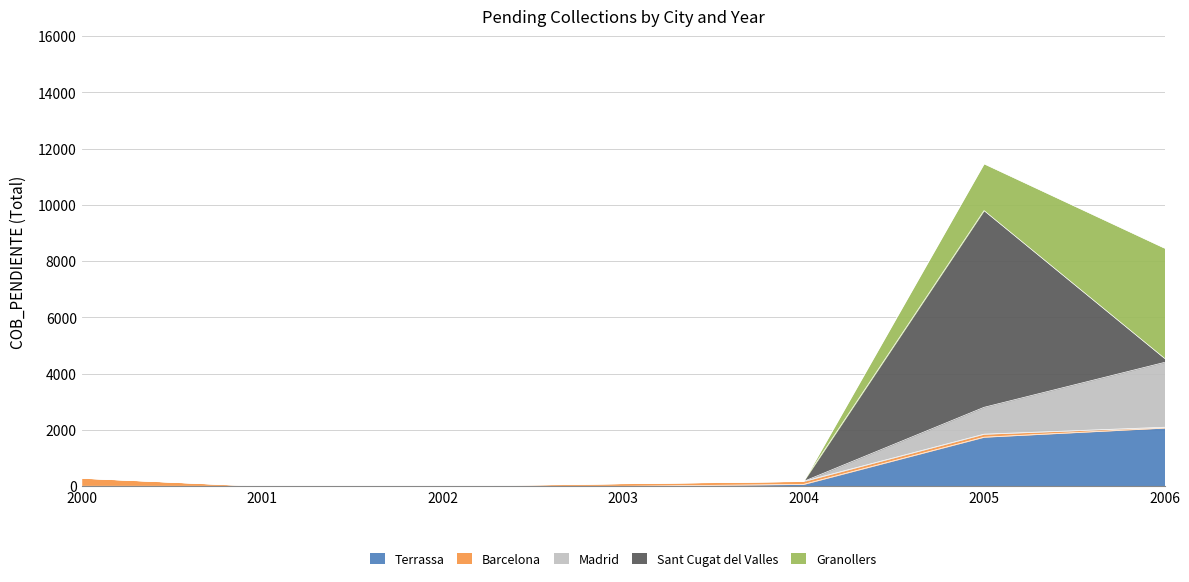

How many series are shown in this chart?

5